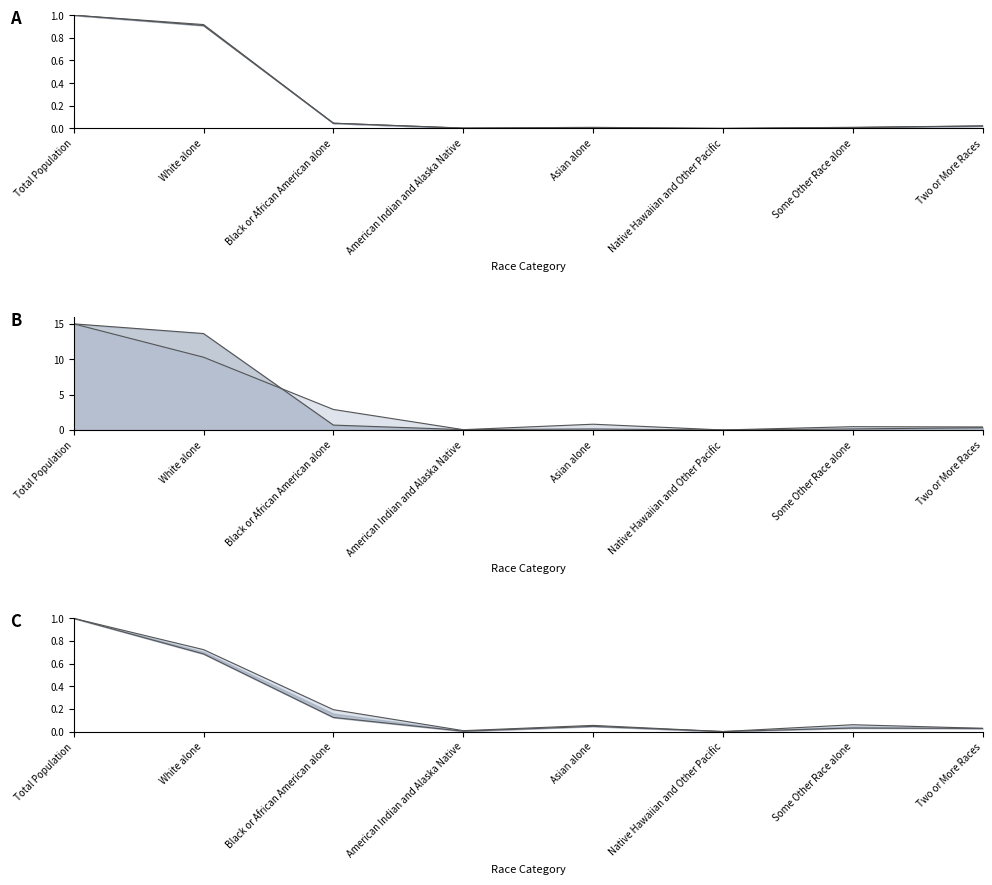

What is the average value of the upper bound series?

0.3